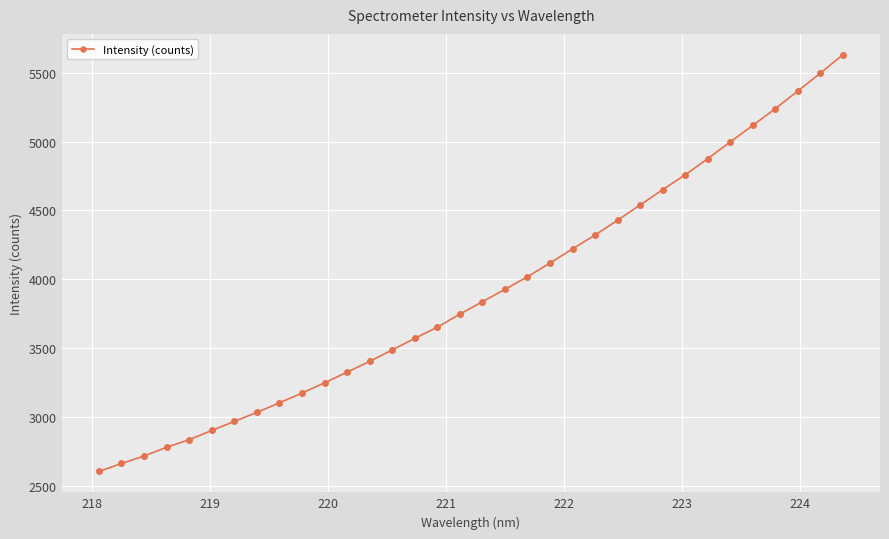

What is the minimum value shown in the chart?

2607.6